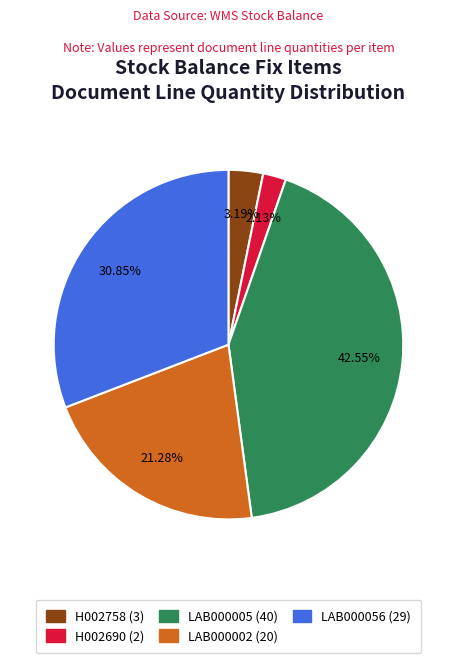

Approximately how many times larger is the value at LAB000002 compared to LAB000005?

0.5